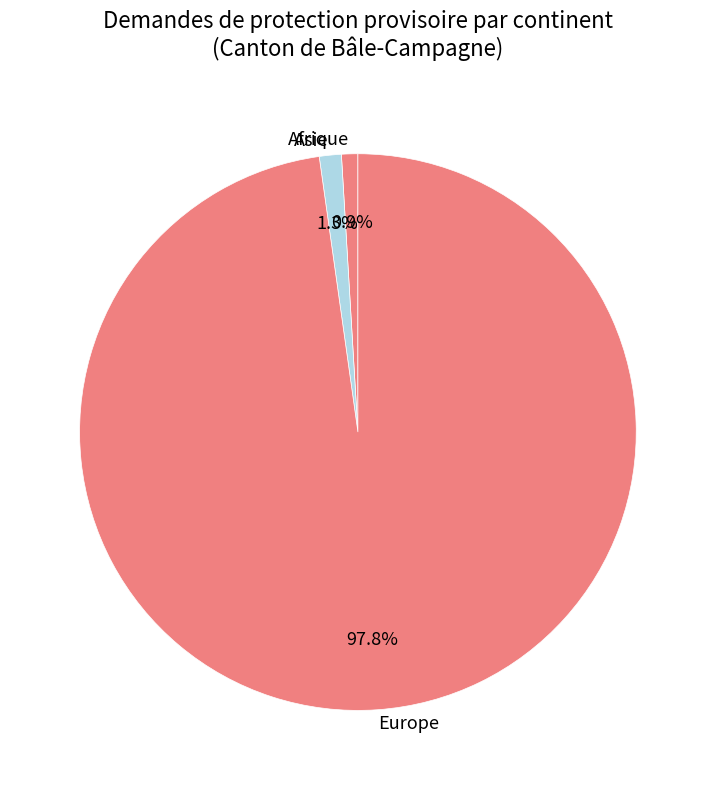

Does Asie account for over 50% of the chart?

No